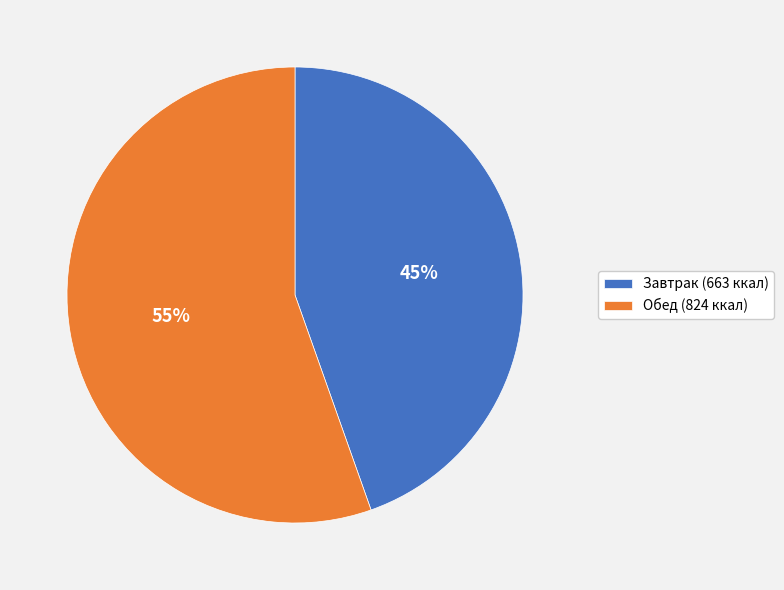

True or false: Завтрак (663 ккал) accounts for 45% of the total.

True